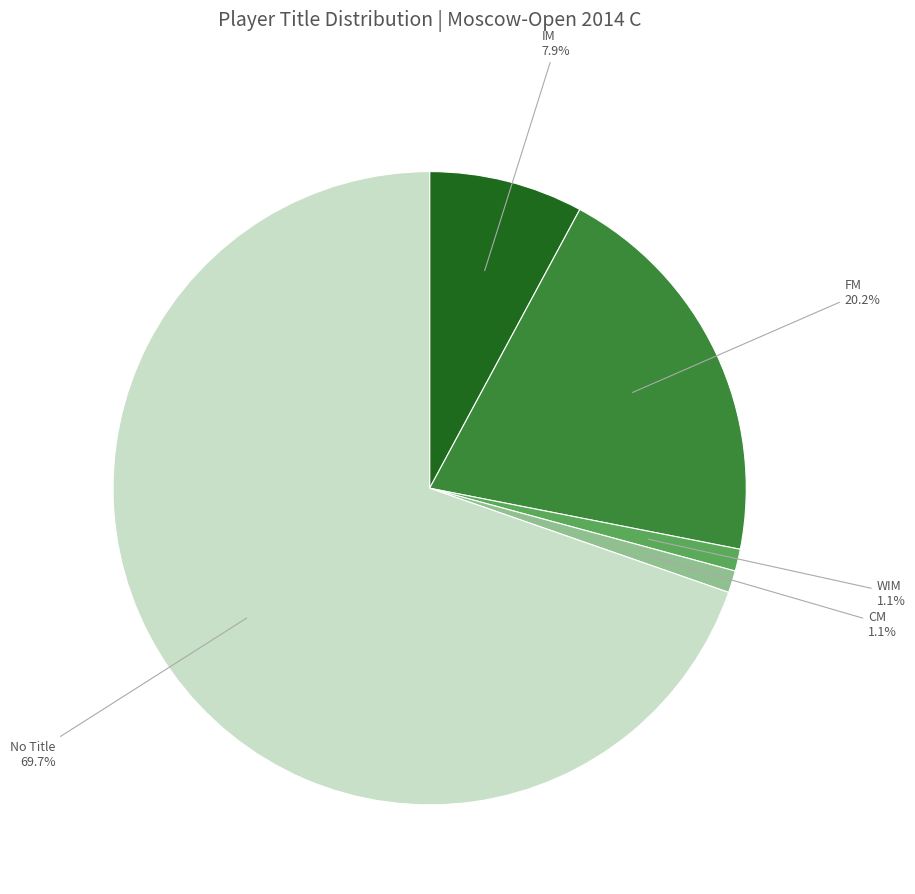

Does No Title account for over 50% of the chart?

Yes